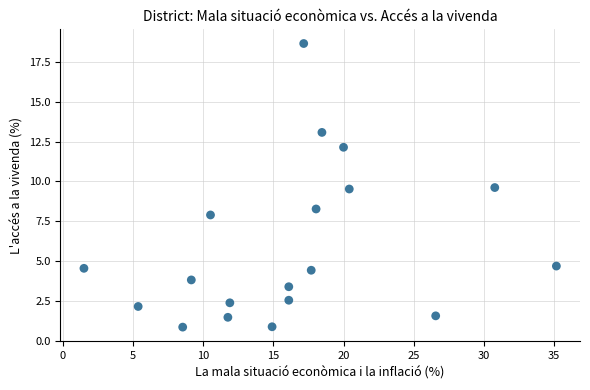

What is the range of X values (max minus min)?

33.6